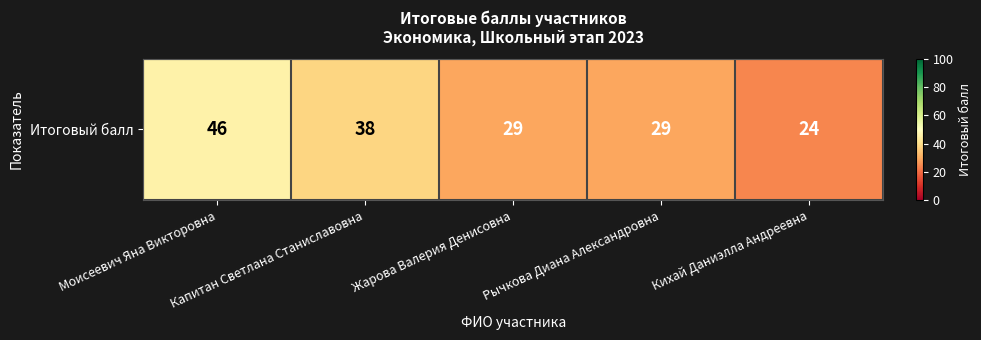

What is the sum of all values?

166